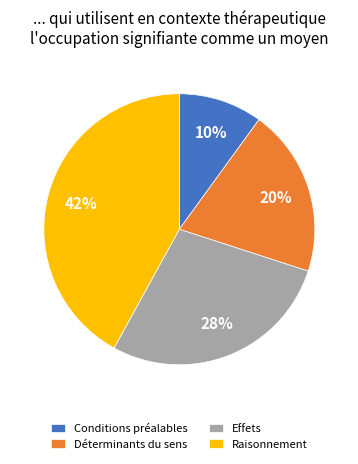

Do Raisonnement and Déterminants du sens together represent more than half of the pie?

Yes